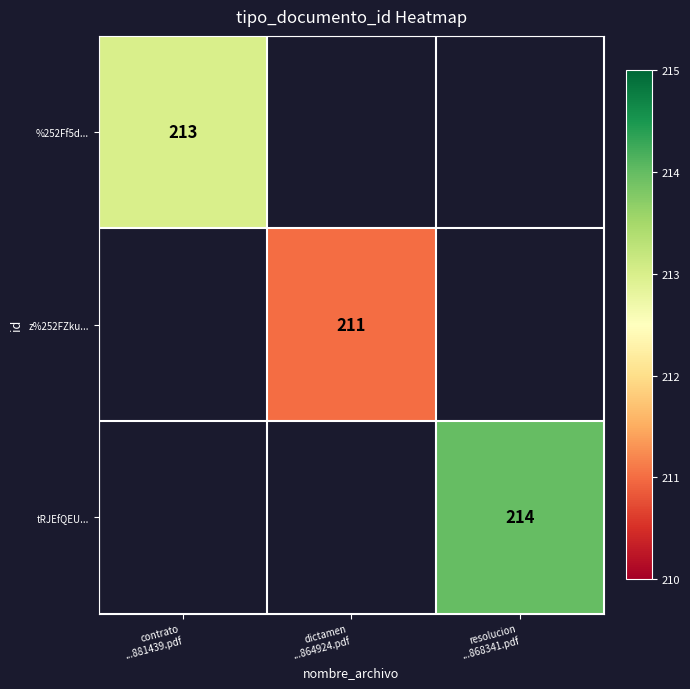

Is it true that z%252FZku... equals 360.2 at dictamen ...864924.pdf?

False